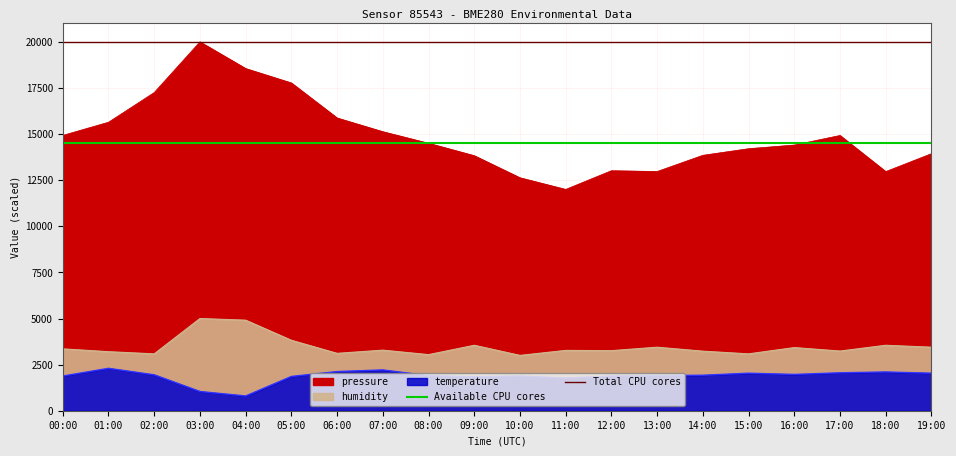

What is the sum of the Total CPU cores values at 00:00 and 01:00?

40000